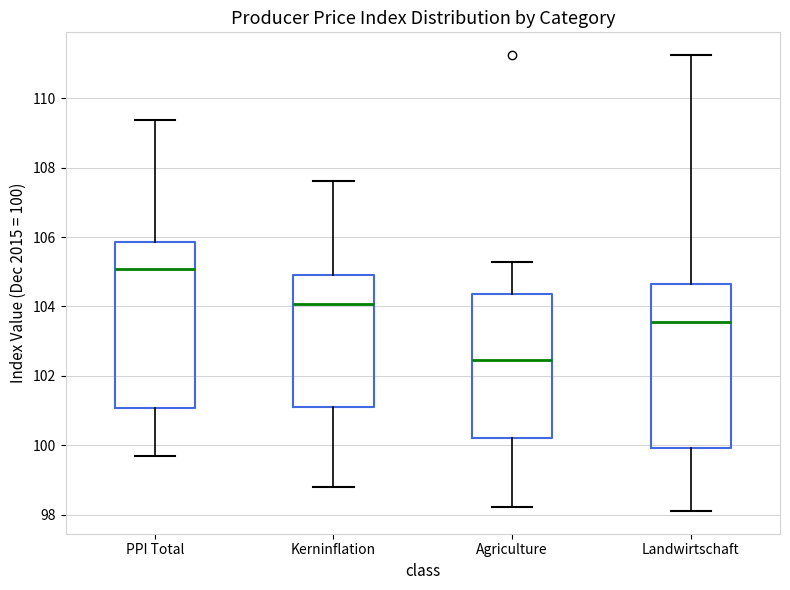

Reading left to right, read every box against the y-axis: the position of its median line, the range the box covers, and the ends of its whiskers. The values are not printed on the chart, so give them approximately, as read against the axis.

PPI Total: median 105.0, box 101.0 to 105.8, whiskers 99.6 to 109.4
Kerninflation: median 104.0, box 101.2 to 105.0, whiskers 98.8 to 107.6
Agriculture: median 102.4, box 100.2 to 104.4, whiskers 98.2 to 105.2
Landwirtschaft: median 103.6, box 100.0 to 104.6, whiskers 98.2 to 111.2